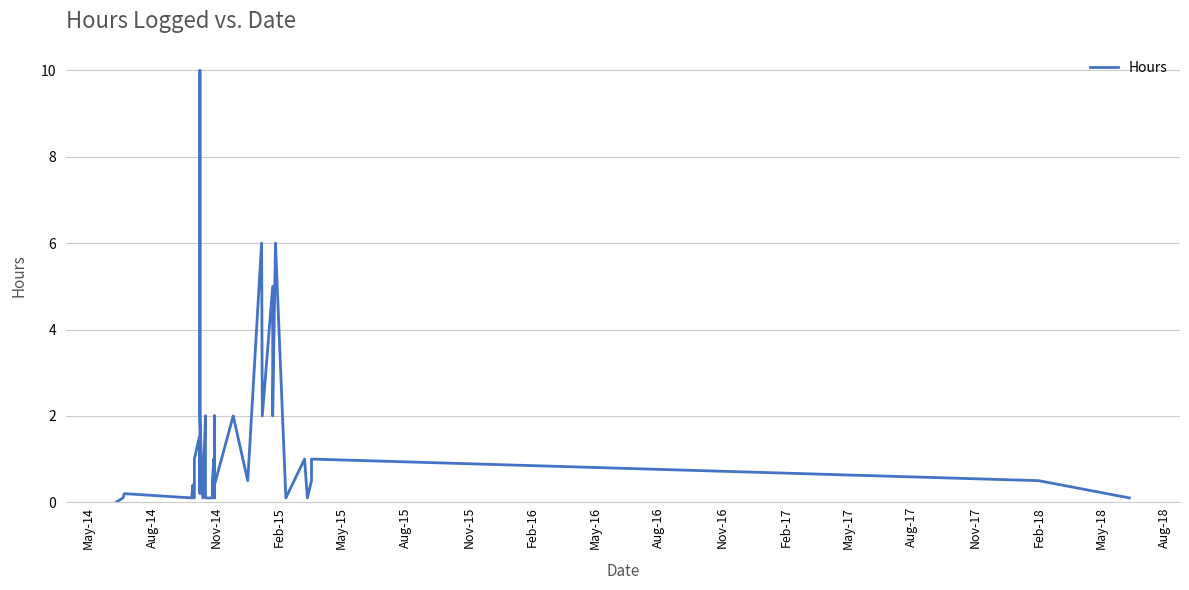

Reading left to right, transcribe all the data shown in this chart.

0.0	0.1	0.1	0.2	0.1	0.4	0.1	0.1	1.0	1.5	0.2	10.0	2.0	0.1	2.0	0.1	0.1	0.1	0.5	1.0	0.5	2.0	0.3	0.1	0.4	0.4	2.0	0.5	6.0	2.0	5.0	2.0	6.0	0.1	1.0	0.1	0.5	1.0	0.5	0.1